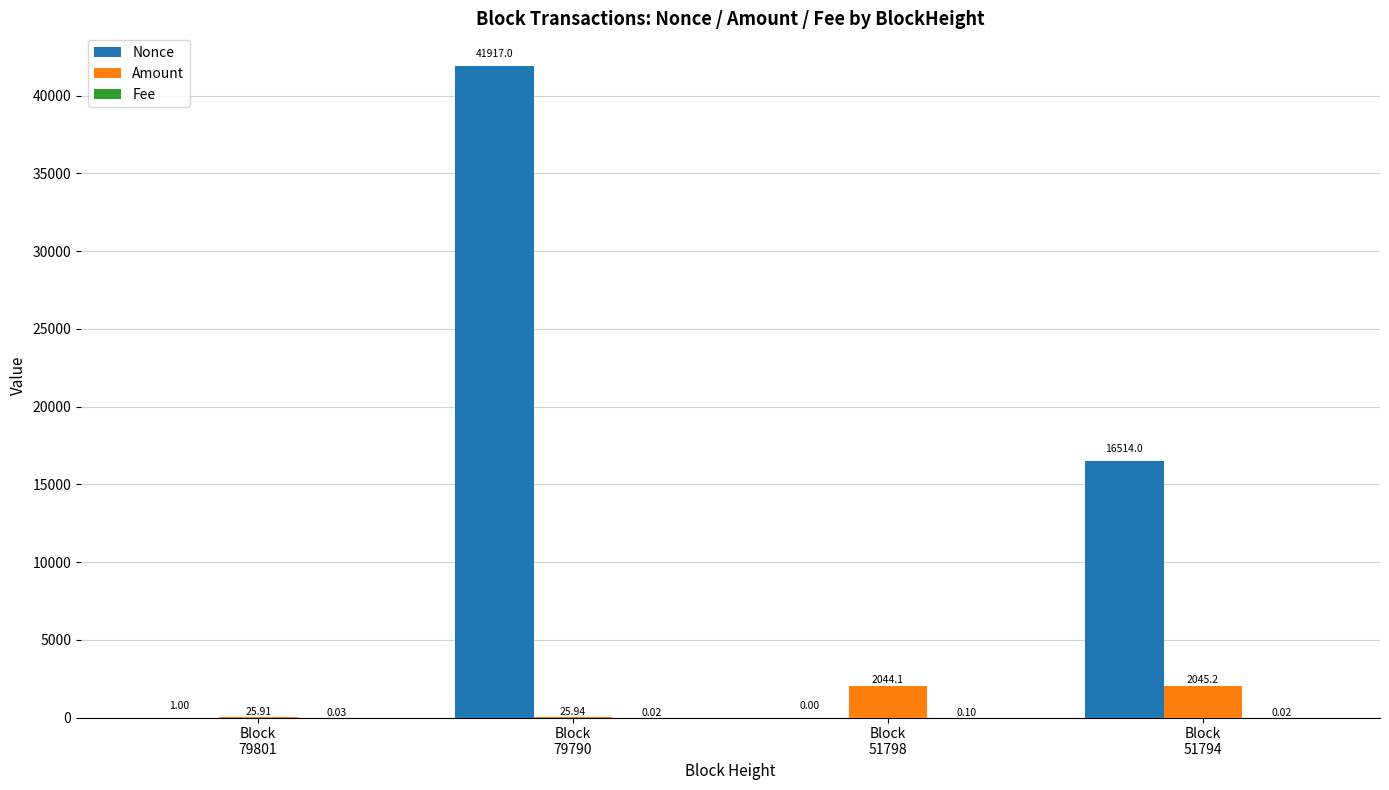

True or false: Nonce has a value of 0.0 at Block
51798.

True